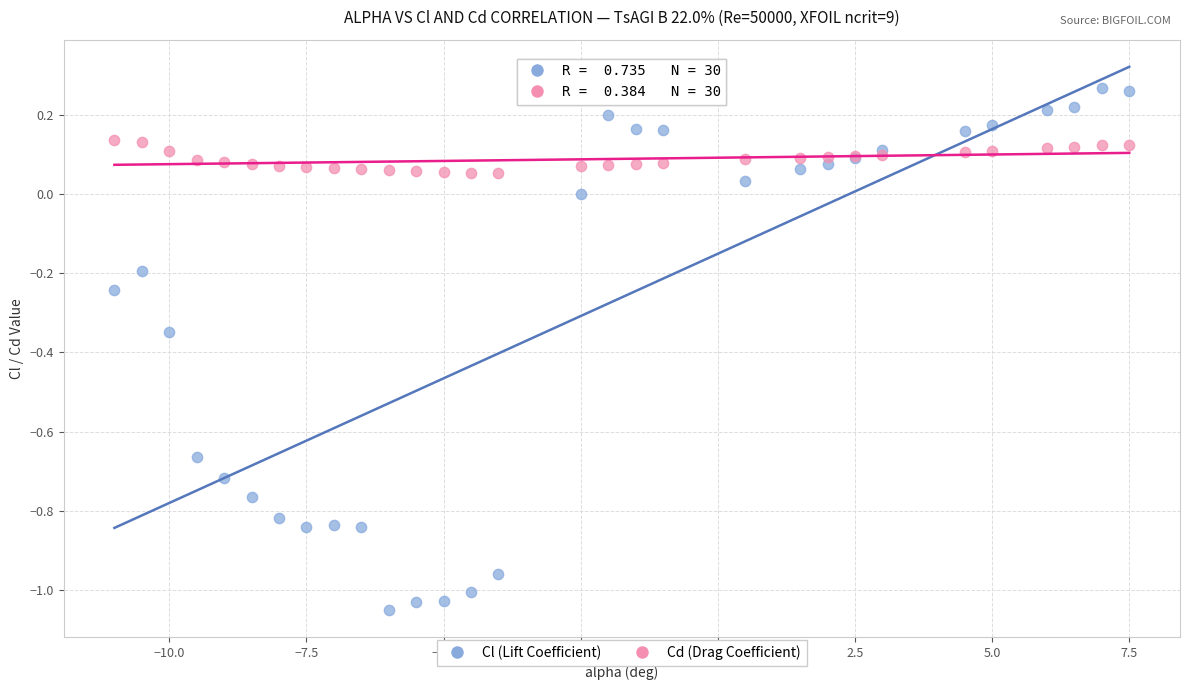

What is the X range (max minus min) for the scatter plot?

18.5